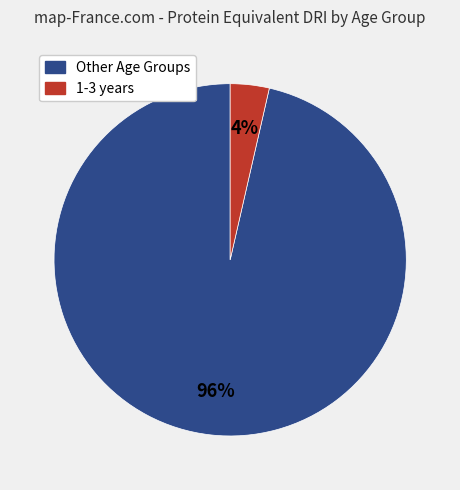

To the nearest percent, what is the average slice percentage?

50%